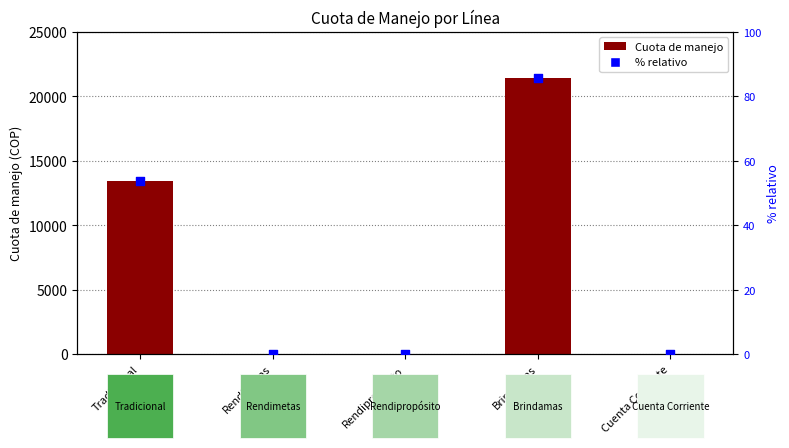

Which series contains the lowest Y value?

Cuota de manejo